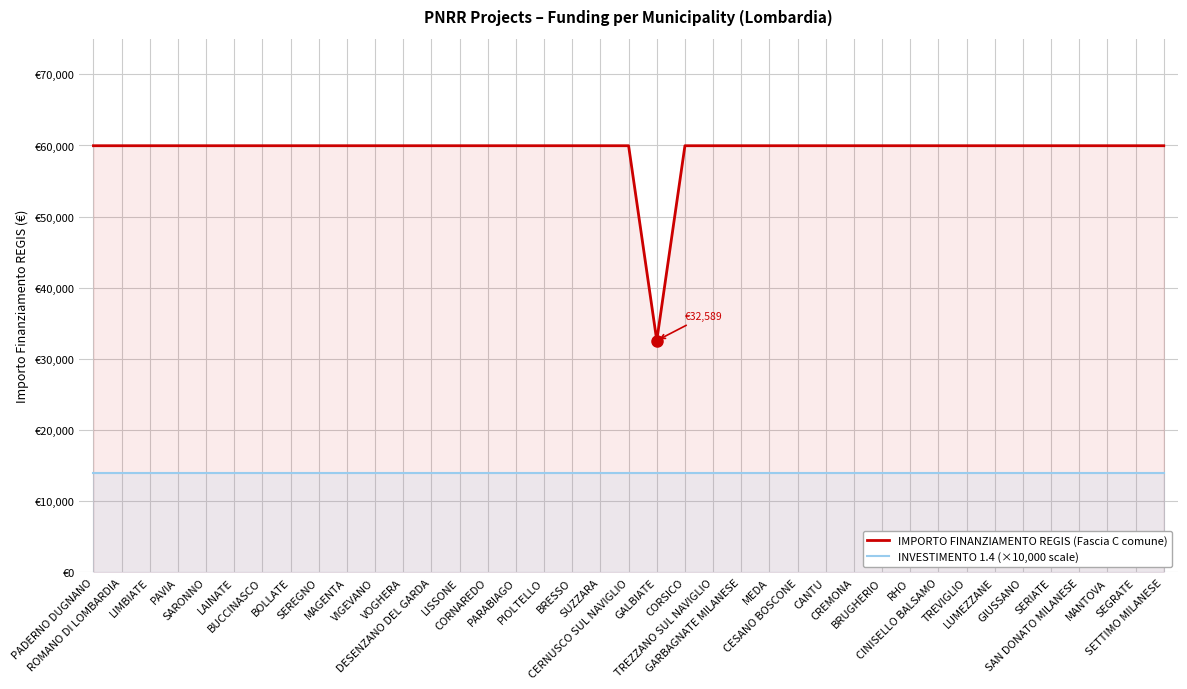

What is the sum of all INVESTIMENTO 1.4 (×10k) values?

546000